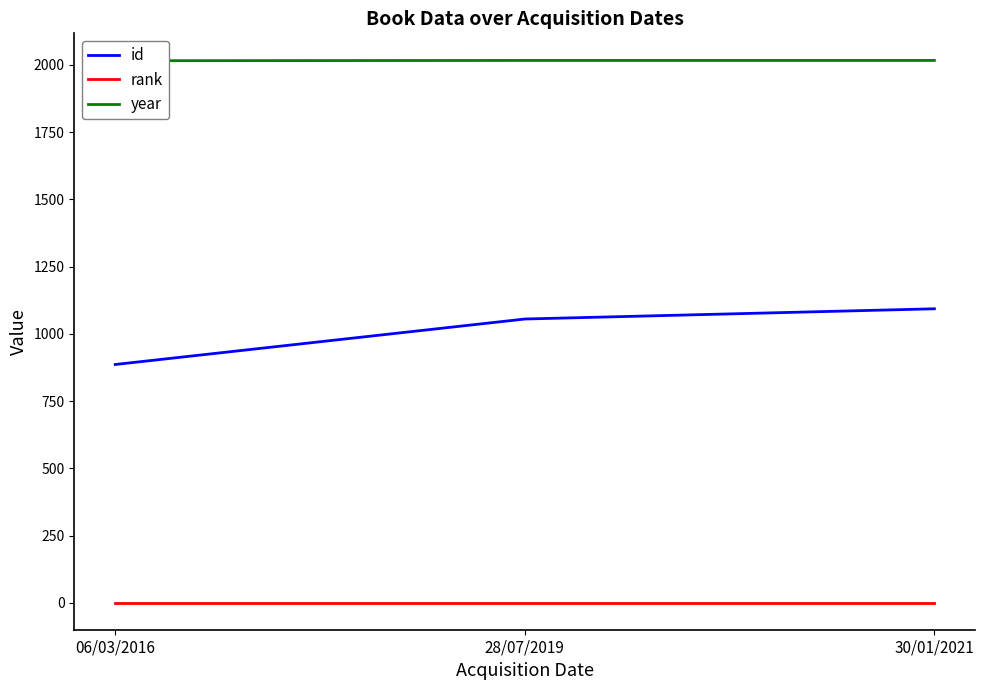

What is the approximate value of id at 06/03/2016, to the nearest 5?

885